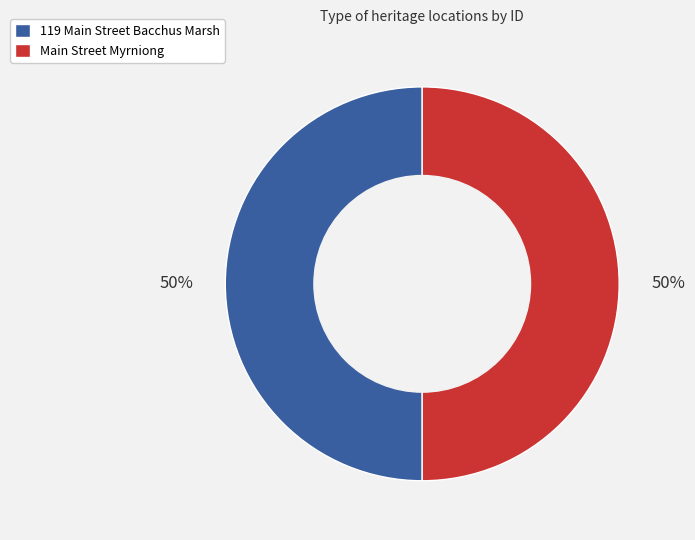

To the nearest percent, what portion does Main Street Myrniong represent?

50%